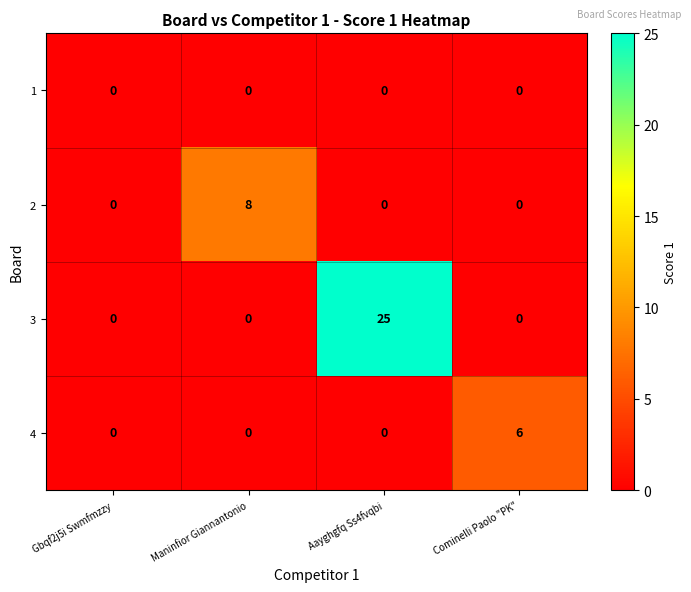

At which category does the chart reach its peak across all series?

Aayghgfq Ss4fvqbi